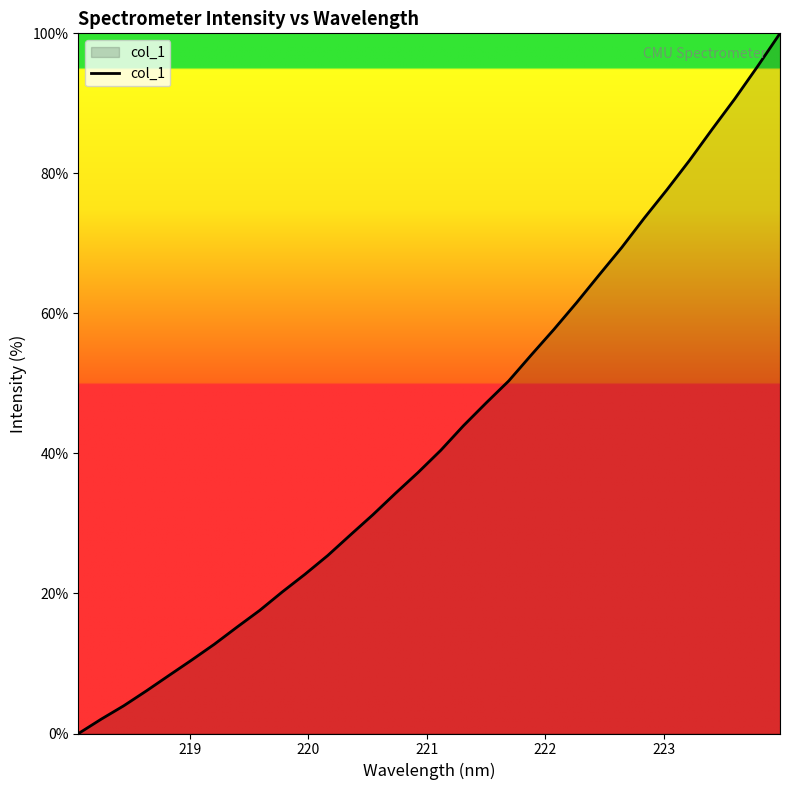

How many positive values are there?

31